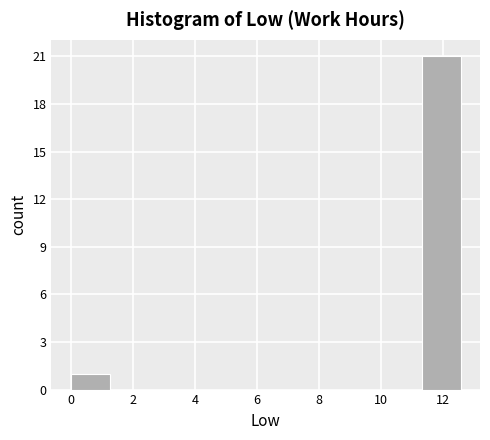

Reading left to right, transcribe this chart: for each bar, give the range it covers on the x-axis and its height. Neither the bar edges nor the heights are printed on the chart, so give them approximately, as read against the axes.

0.0 to 1.2: 1
1.2 to 2.6: 0
2.6 to 3.8: 0
3.8 to 5.0: 0
5.0 to 6.2: 0
6.2 to 7.6: 0
7.6 to 8.8: 0
8.8 to 10.0: 0
10.0 to 11.4: 0
11.4 to 12.6: 21